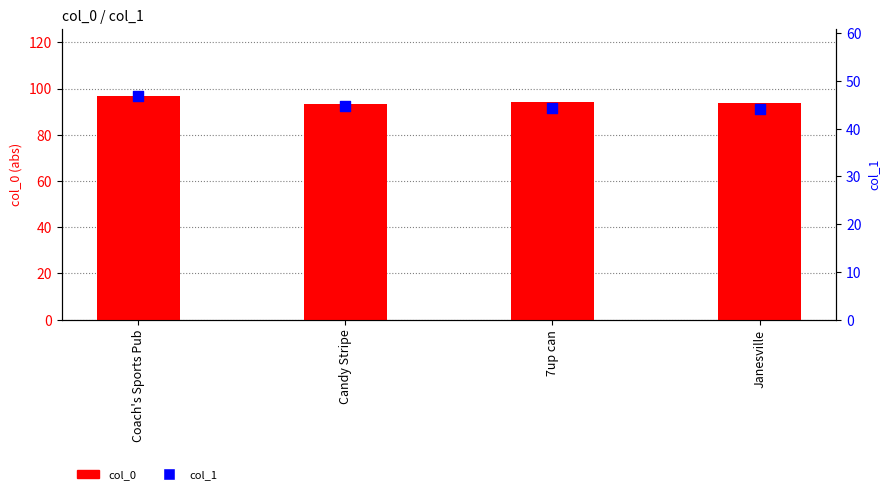

Which series has the largest total across all categories?

col_0